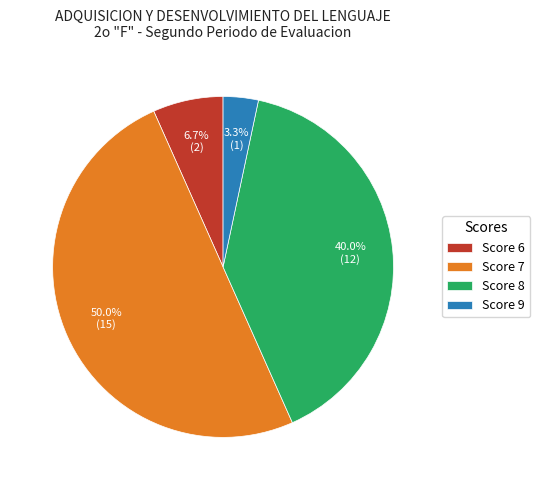

Which category has the biggest portion of the pie?

Score 7